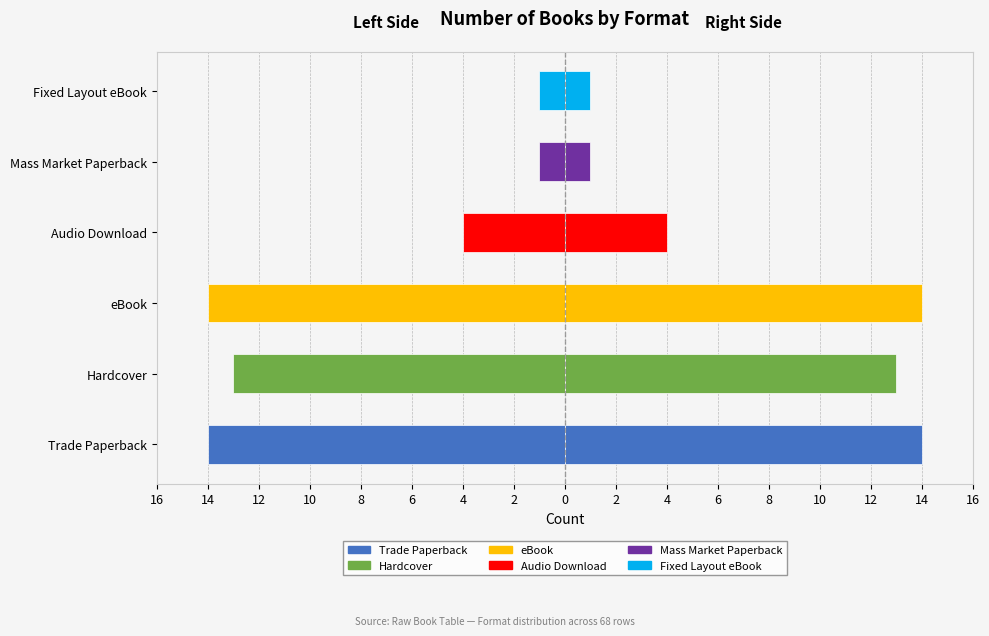

What is the value of the 6th bar from the left?

-1